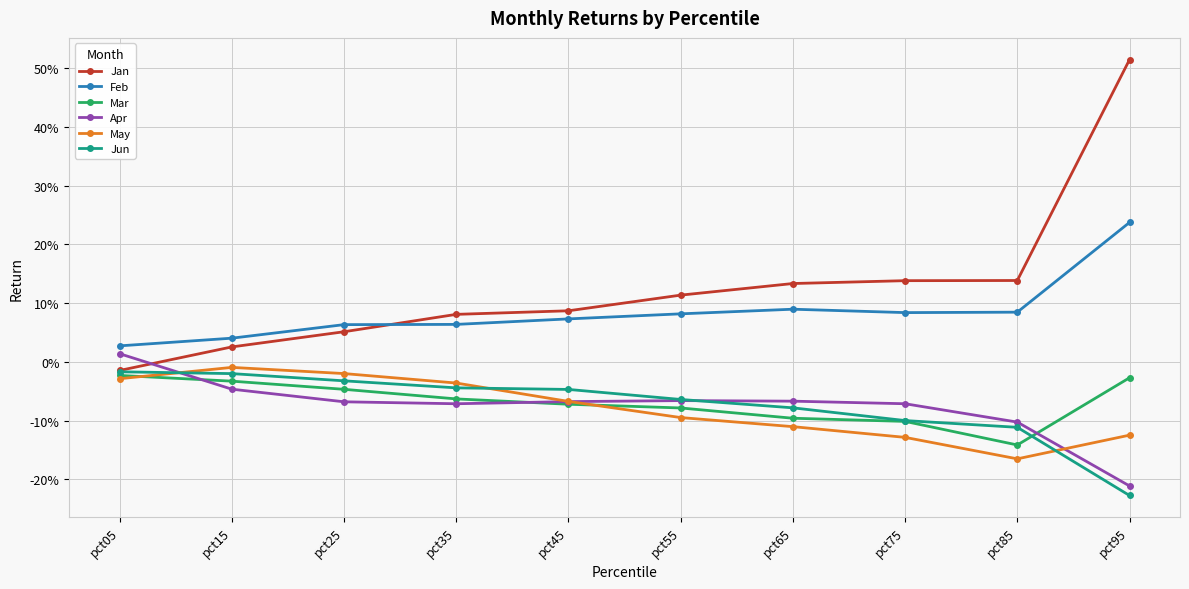

Which series has the largest range (max minus min)?

Jan